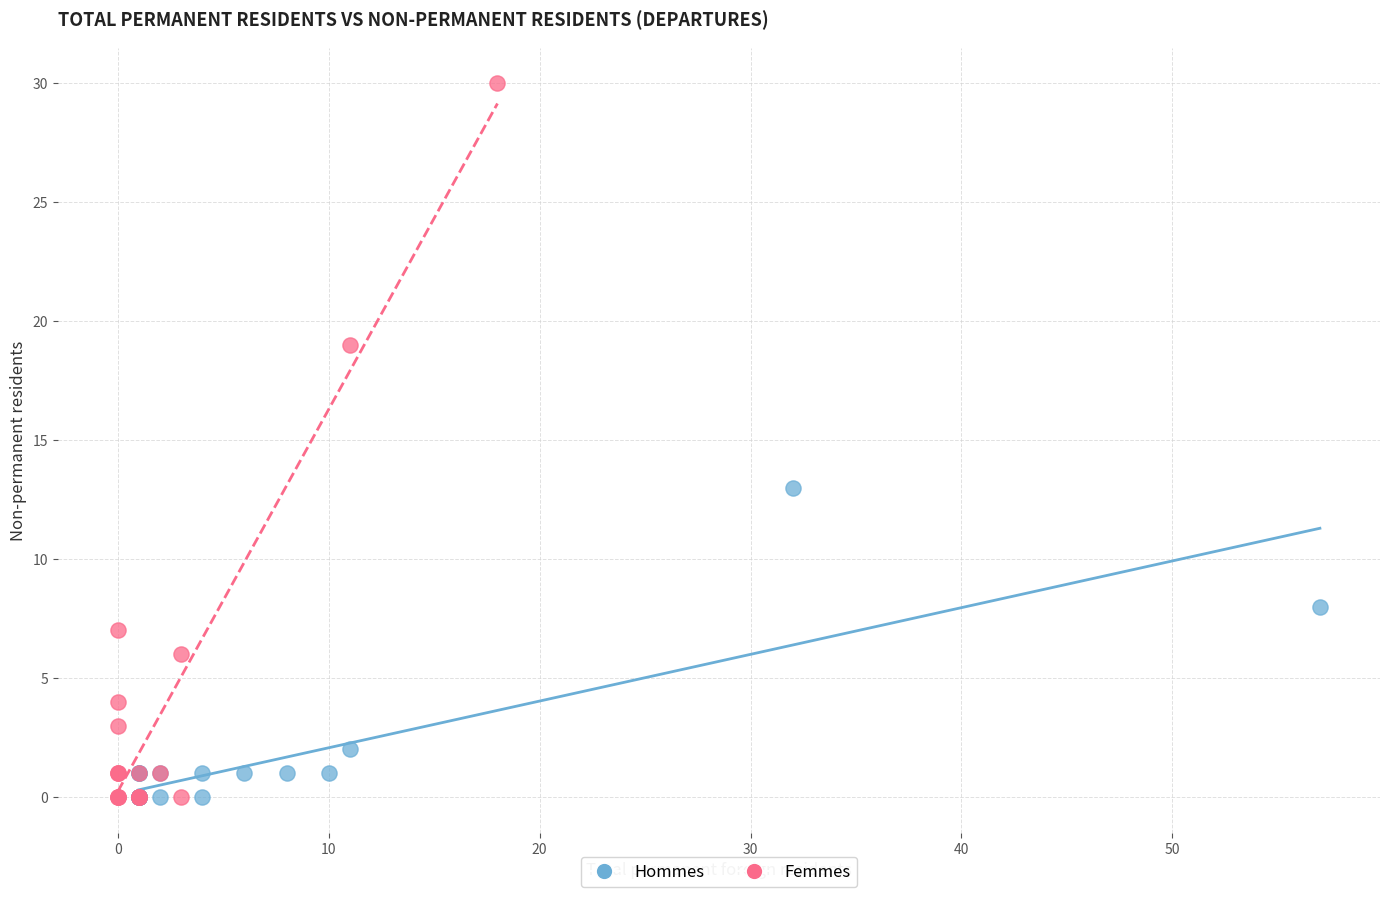

Which series has the largest Y range (max minus min)?

Femmes